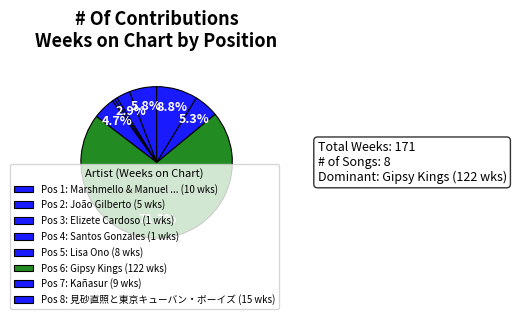

Count the number of slices in the pie.

8